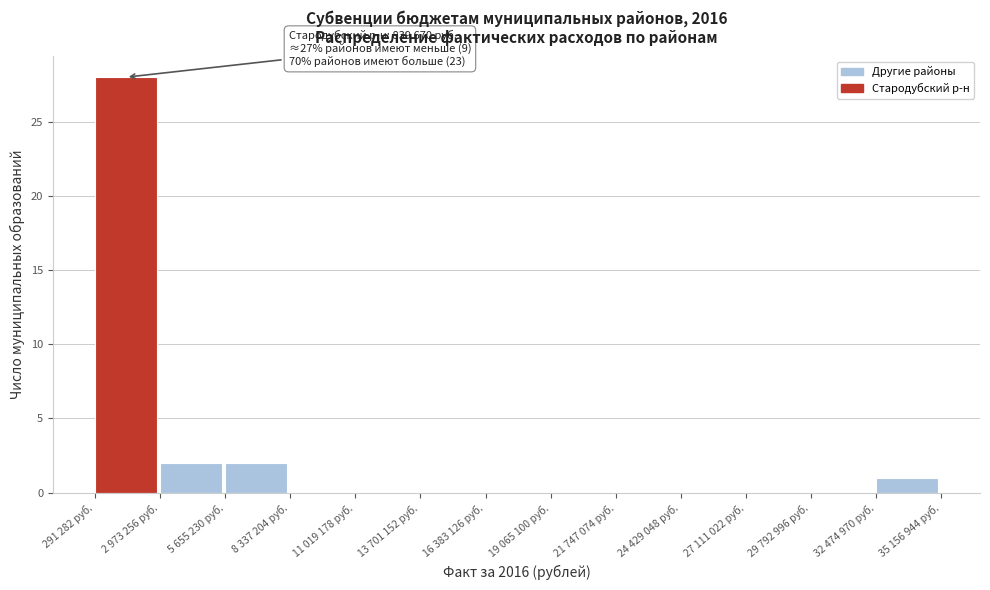

Reading right to left, list all the values displayed in this chart.

32 474 970 руб.=1	29 792 996 руб.=0	27 111 022 руб.=0	24 429 048 руб.=0	21 747 074 руб.=0	19 065 100 руб.=0	16 383 126 руб.=0	13 701 152 руб.=0	11 019 178 руб.=0	8 337 204 руб.=0	5 655 230 руб.=2	2 973 256 руб.=2	291 282 руб.=28